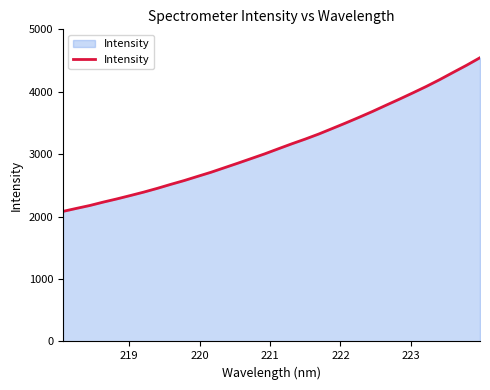

What is the average value?

3136.0